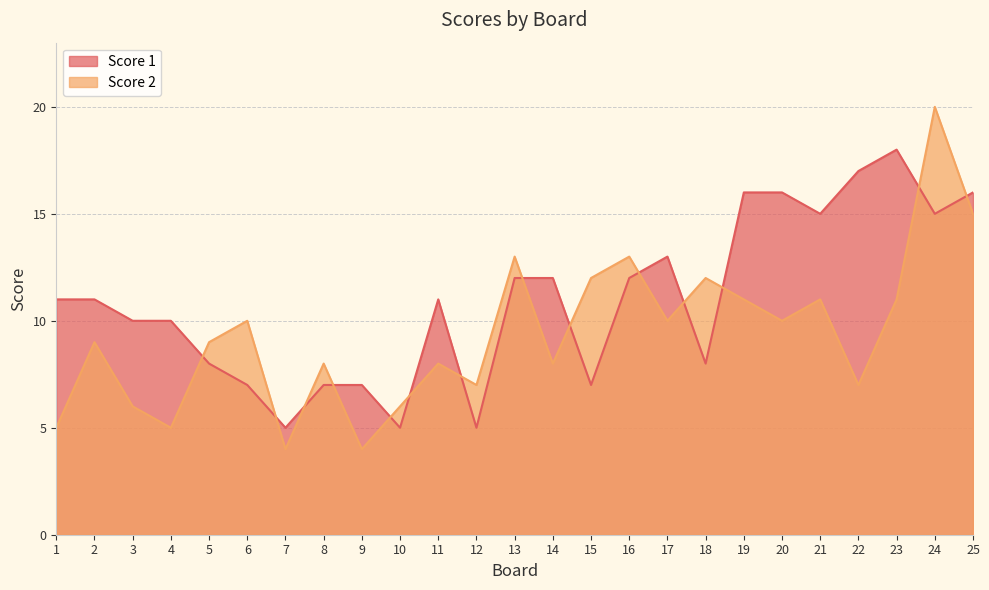

True or false: Score 1 has a value of 10 at 3.

True